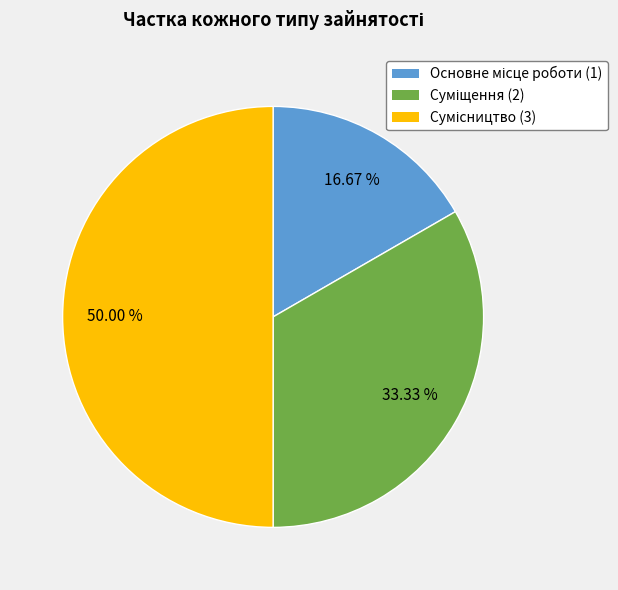

How many slices are in this pie chart?

3